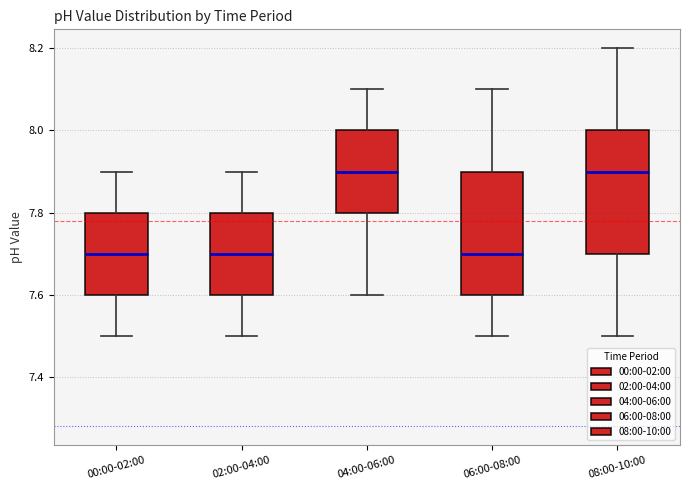

Reading left to right, read every box against the y-axis: the position of its median line, the range the box covers, and the ends of its whiskers. The values are not printed on the chart, so give them approximately, as read against the axis.

00:00-02:00: median 7.7, box 7.6 to 7.8, whiskers 7.5 to 7.9
02:00-04:00: median 7.7, box 7.6 to 7.8, whiskers 7.5 to 7.9
04:00-06:00: median 7.9, box 7.8 to 8.0, whiskers 7.6 to 8.1
06:00-08:00: median 7.7, box 7.6 to 7.9, whiskers 7.5 to 8.1
08:00-10:00: median 7.9, box 7.7 to 8.0, whiskers 7.5 to 8.2